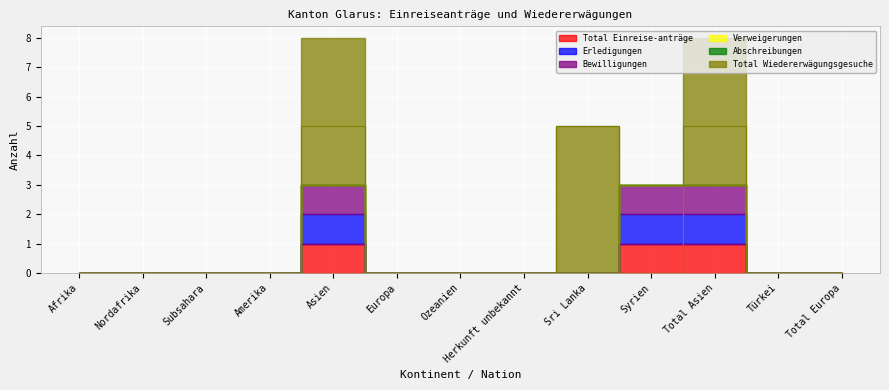

In Total Wiedererwägungsgesuche, how many points are lower than both neighbors (excluding endpoints)?

1